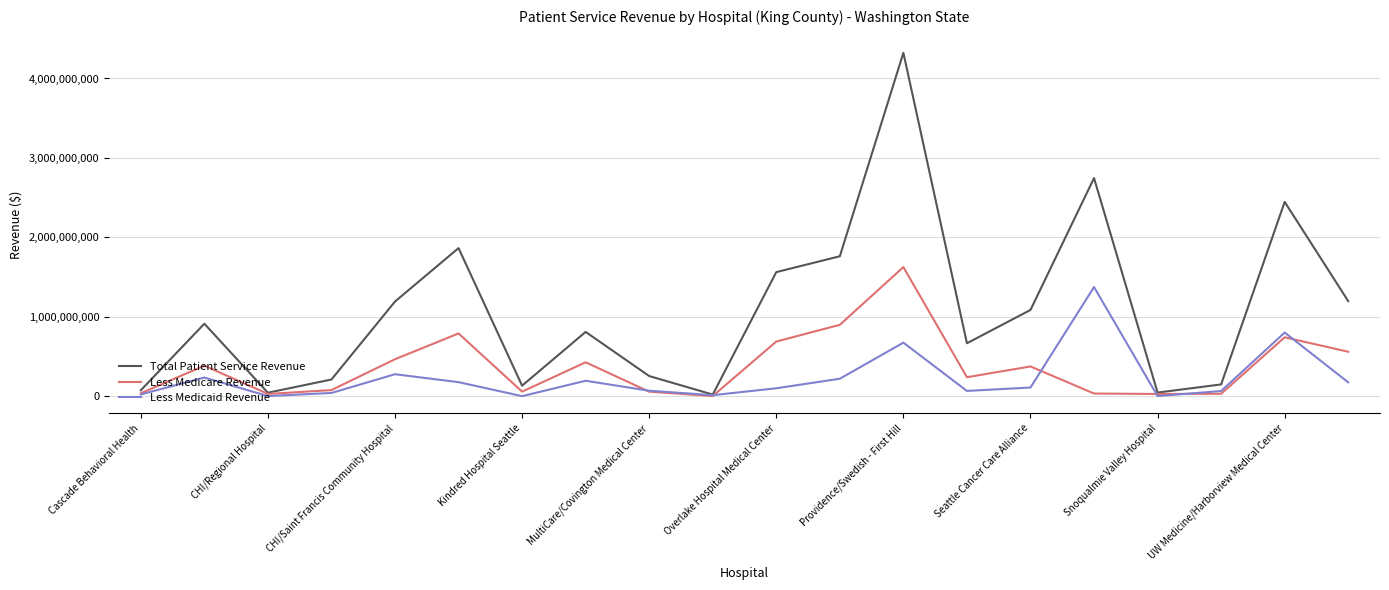

List the series in order of their overall mean, highest first.

Total Patient Service Revenue, Less Medicare Revenue, Less Medicaid Revenue